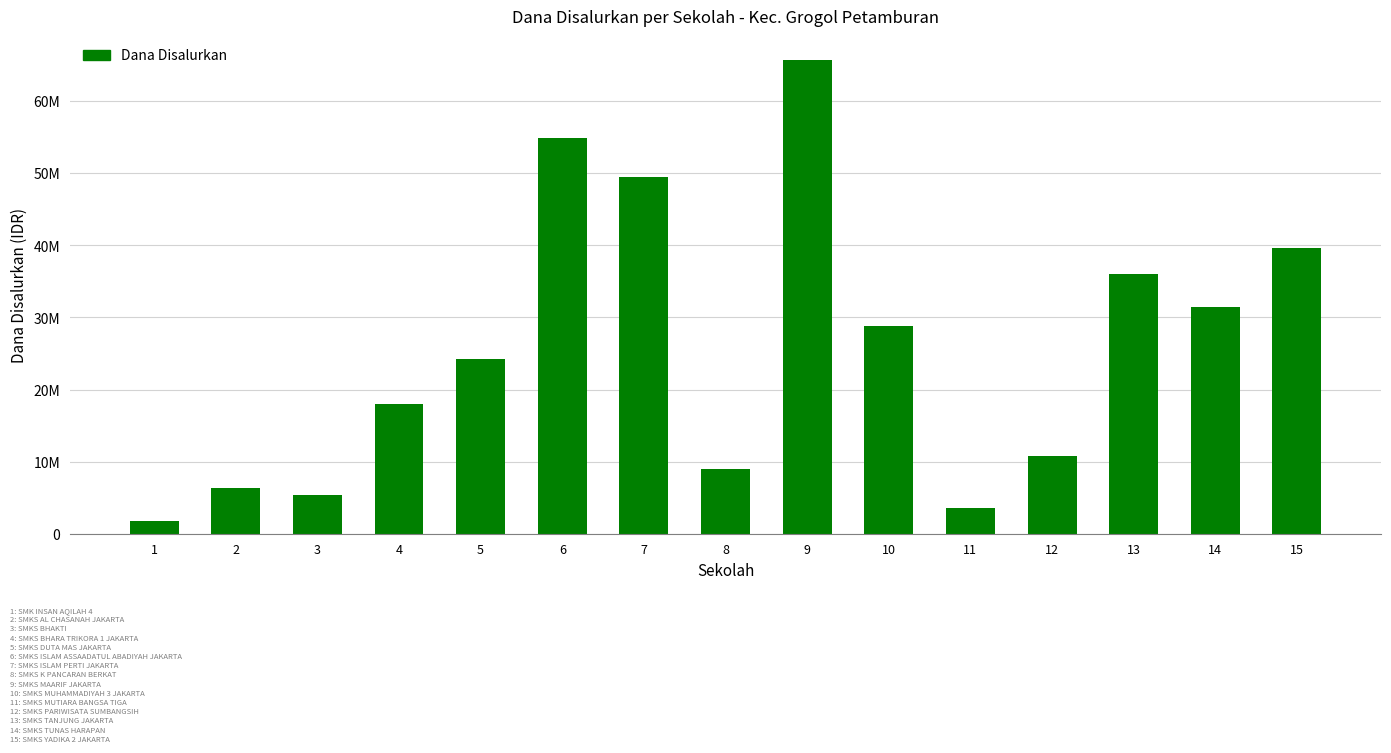

Which has a higher value, 12 or 1?

12